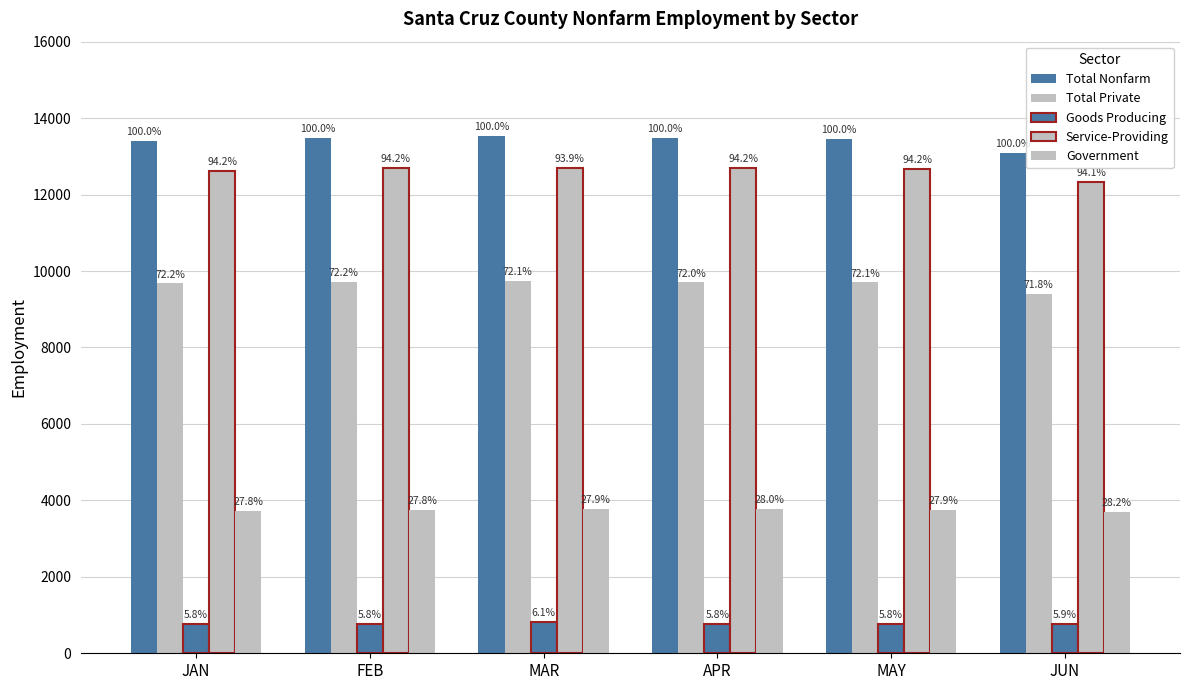

How many bars are there in each group?

5